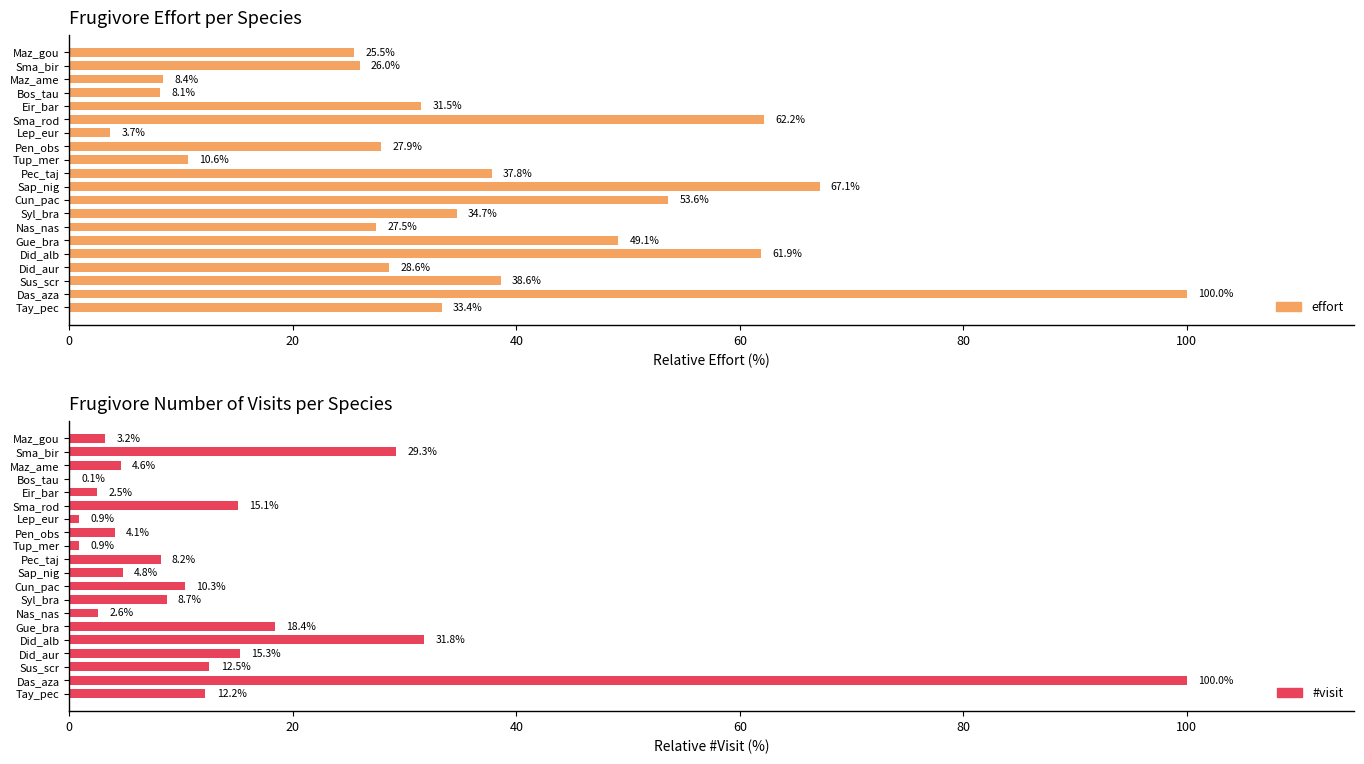

Rank the series by their average value, from lowest to highest.

#visit, effort